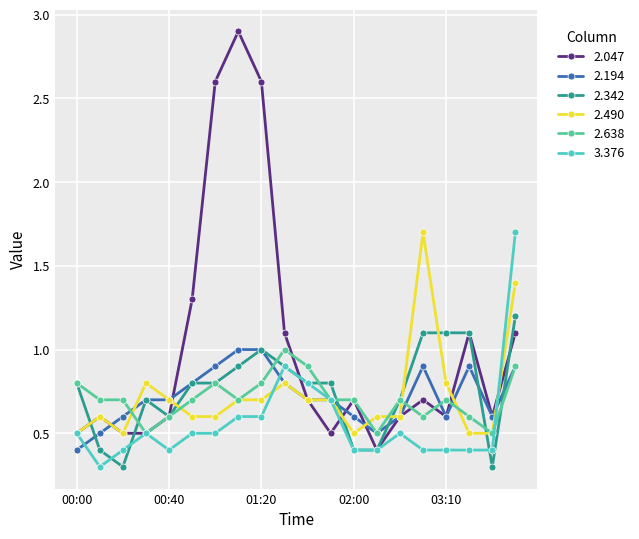

Which series has the largest range (max minus min)?

2.047